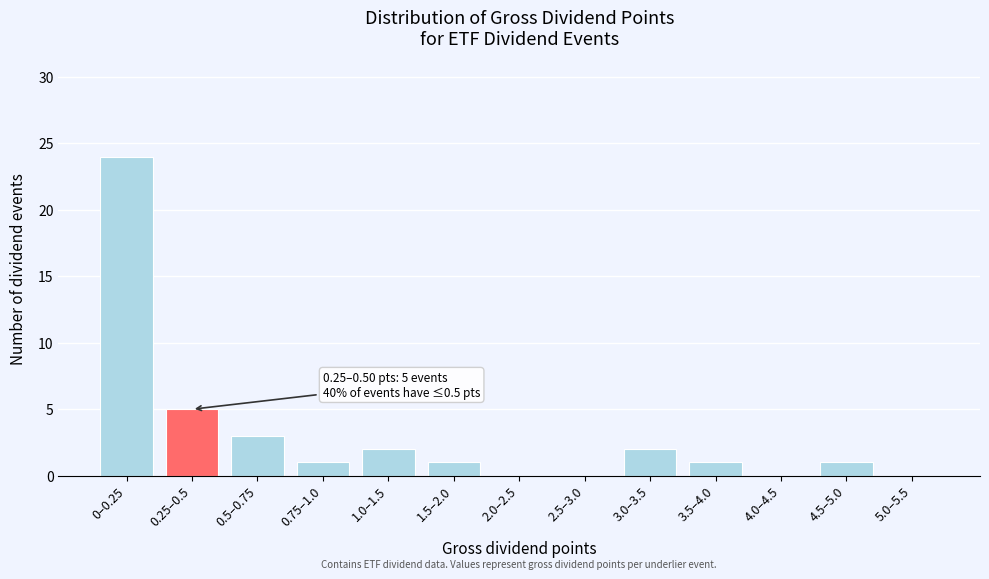

Reading left to right, extract all data points from this chart.

0–0.25=24	0.25–0.5=5	0.5–0.75=3	0.75–1.0=1	1.0–1.5=2	1.5–2.0=1	2.0–2.5=0	2.5–3.0=0	3.0–3.5=2	3.5–4.0=1	4.0–4.5=0	4.5–5.0=1	5.0–5.5=0